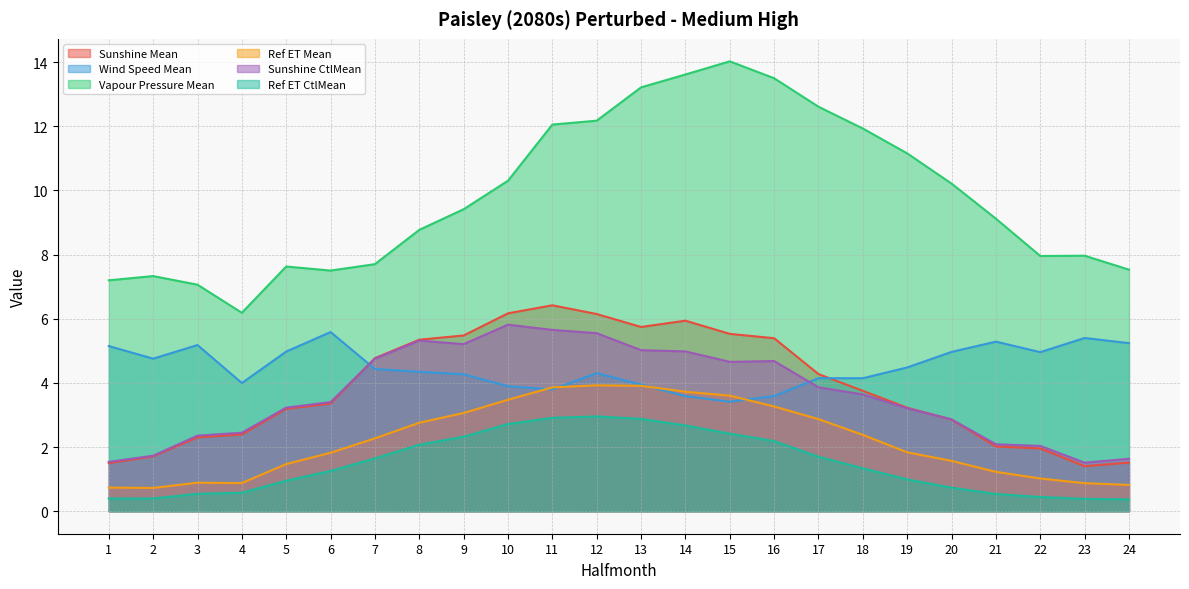

How many times do Sunshine Mean and Wind Speed Mean cross each other?

2